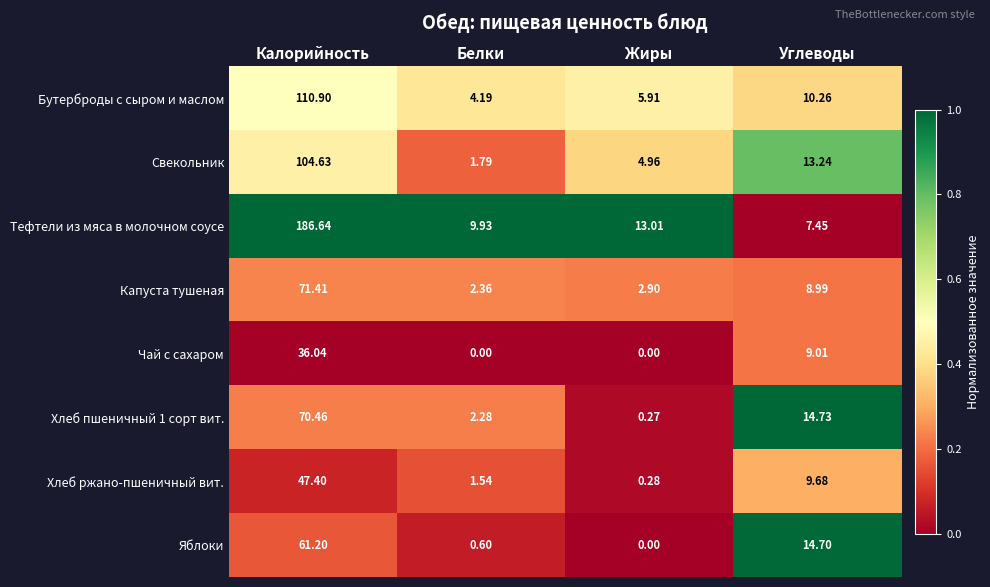

At which category does the chart reach its peak across all series?

Калорийность